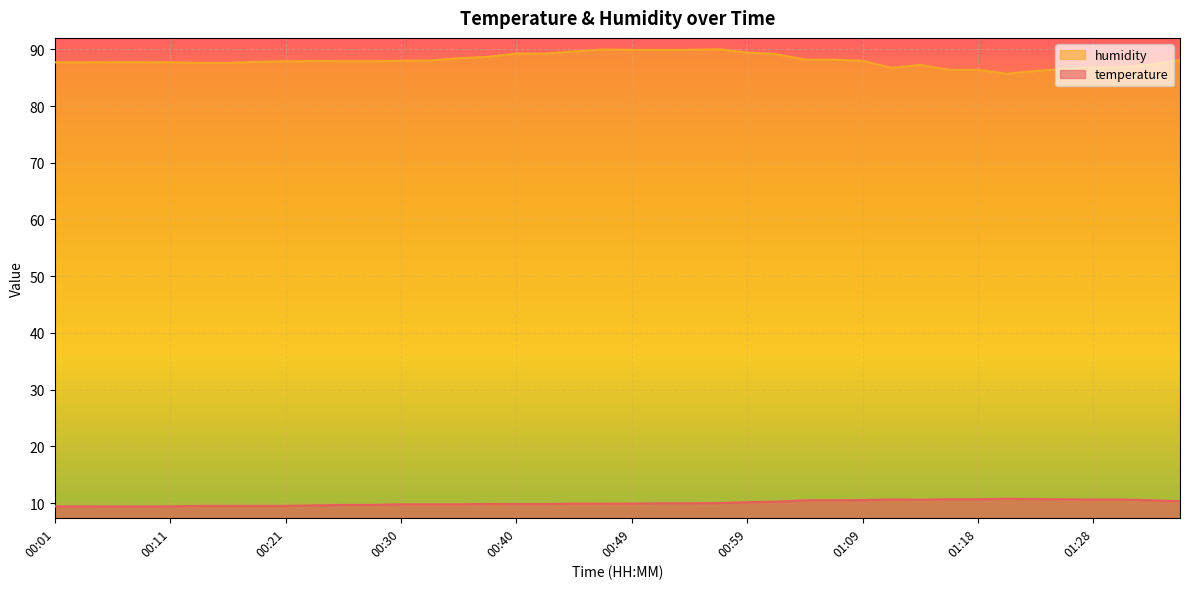

What is the difference between the humidity values at 00:13 and 00:23?

0.3